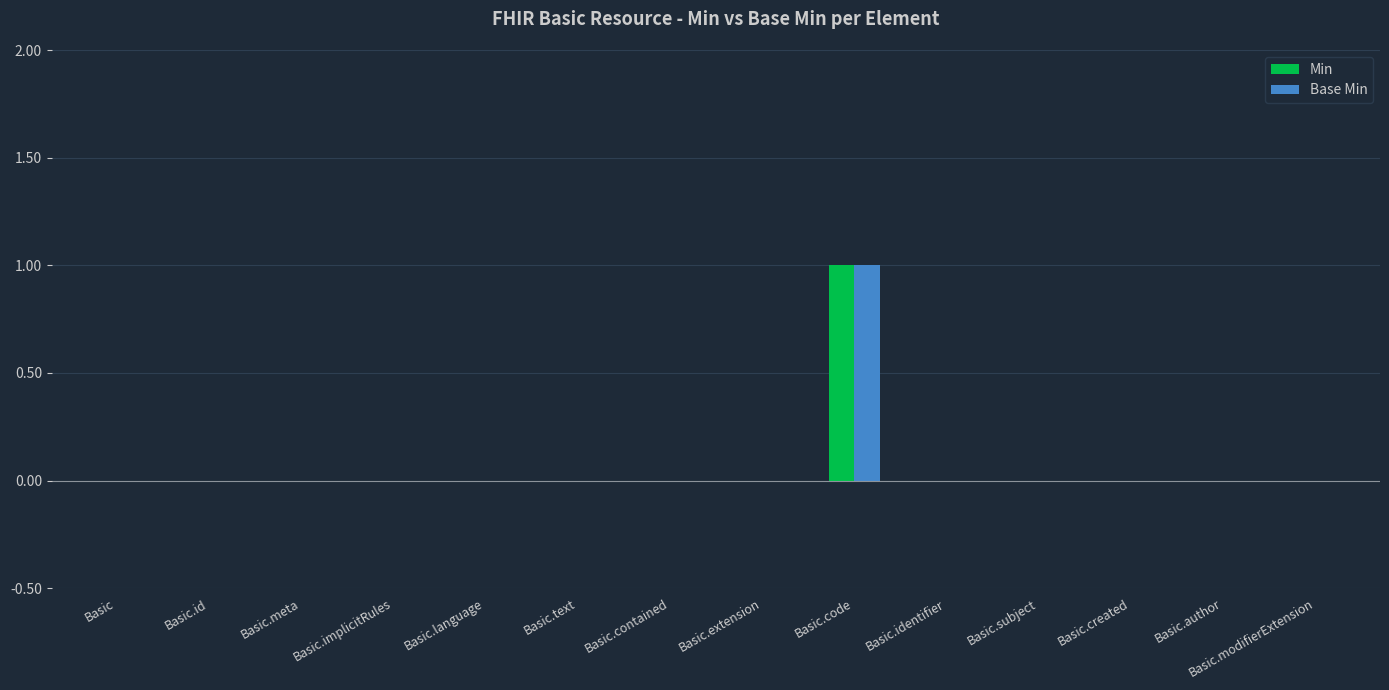

The Base Min series shows -1 at Basic.text. True or false?

False